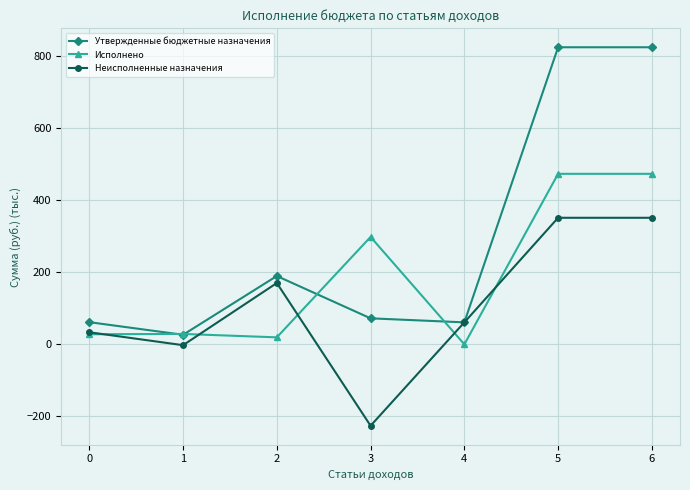

Which series has the widest spread of values?

Утвержденные бюджетные назначения